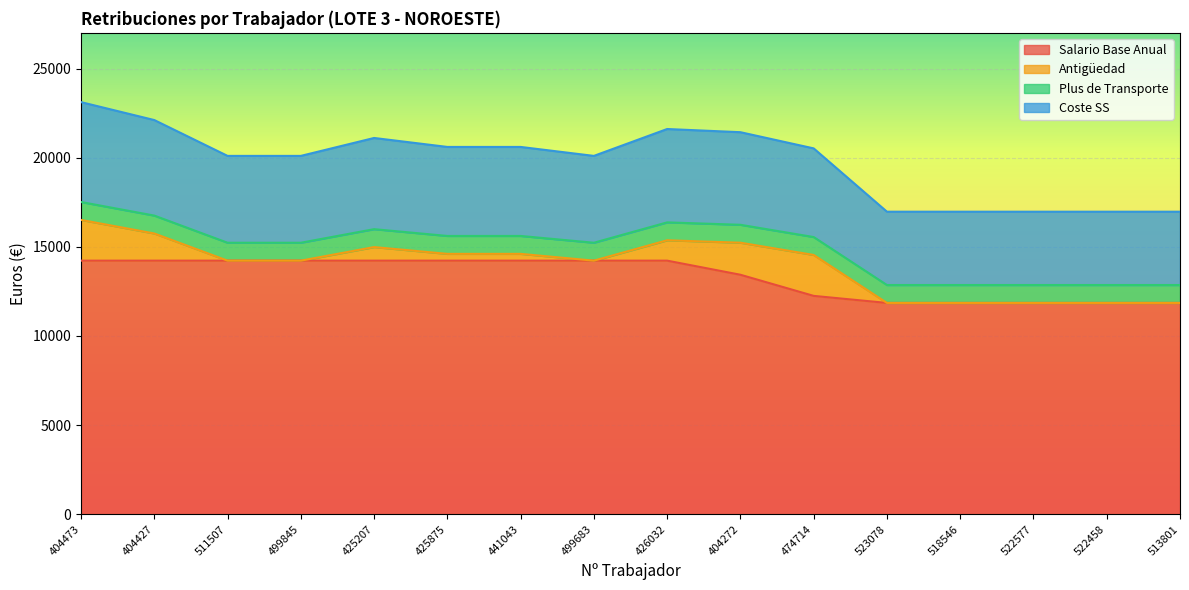

At which category is the sum across all series the highest?

404473